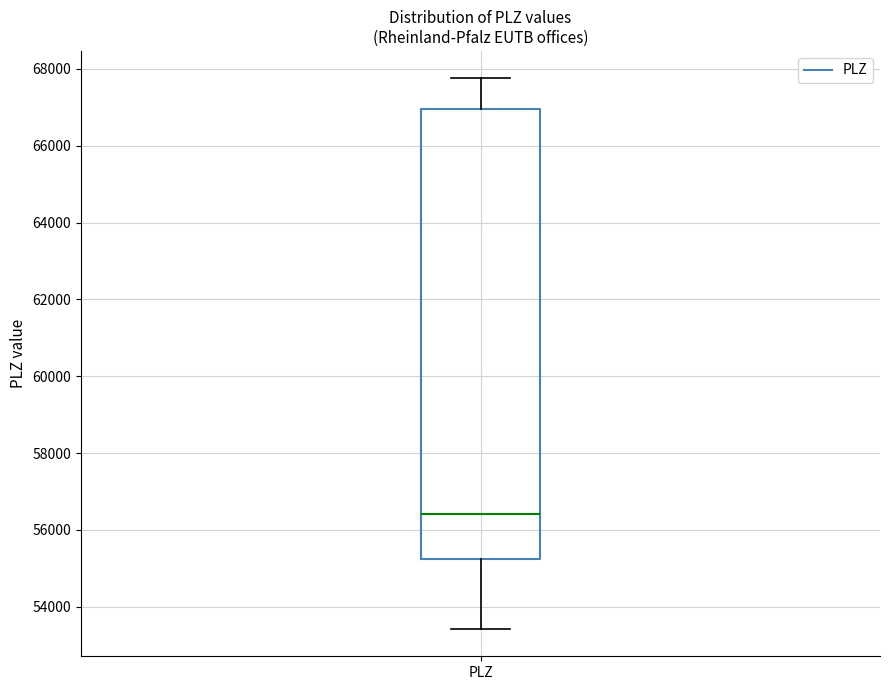

Where is the upper edge of the box for PLZ on the y-axis? The values are not printed on the chart, so give them approximately, as read against the axis.

67000